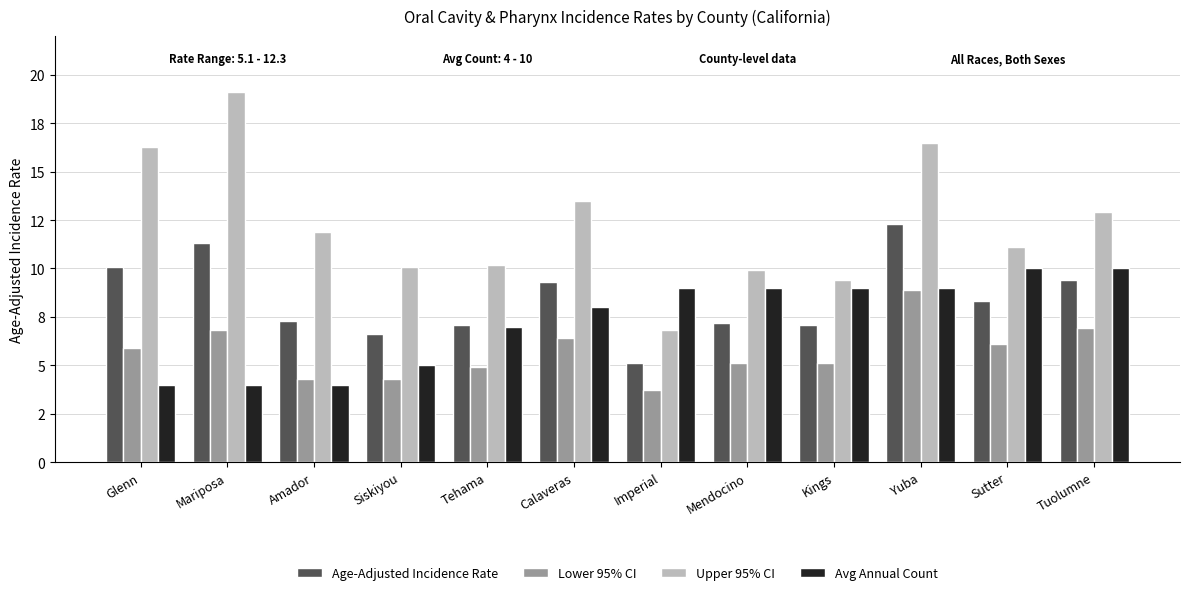

At Calaveras, list the series in order from smallest to largest.

Lower 95% CI, Avg Annual Count, Age-Adjusted Incidence Rate, Upper 95% CI